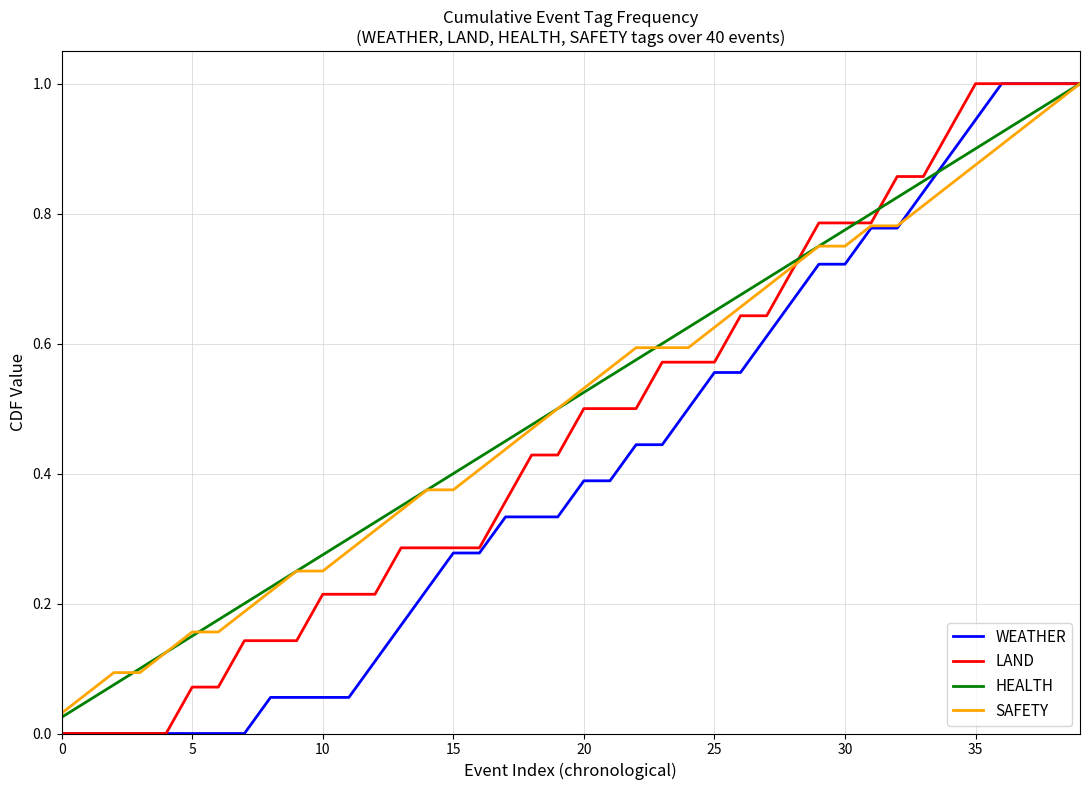

True or false: HEALTH and LAND cross at least once.

True